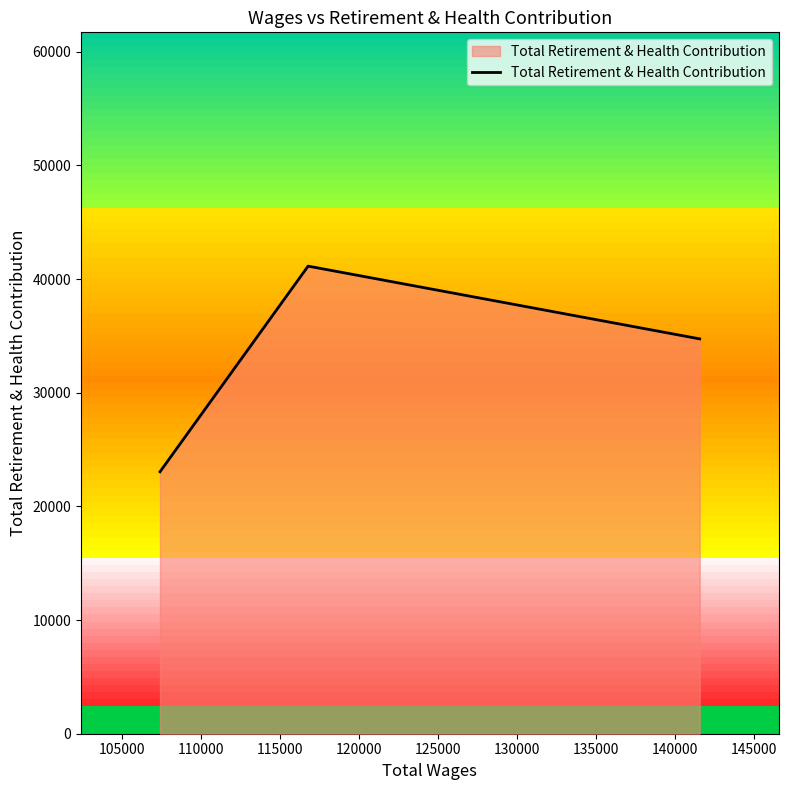

What is the greatest value displayed?

41139